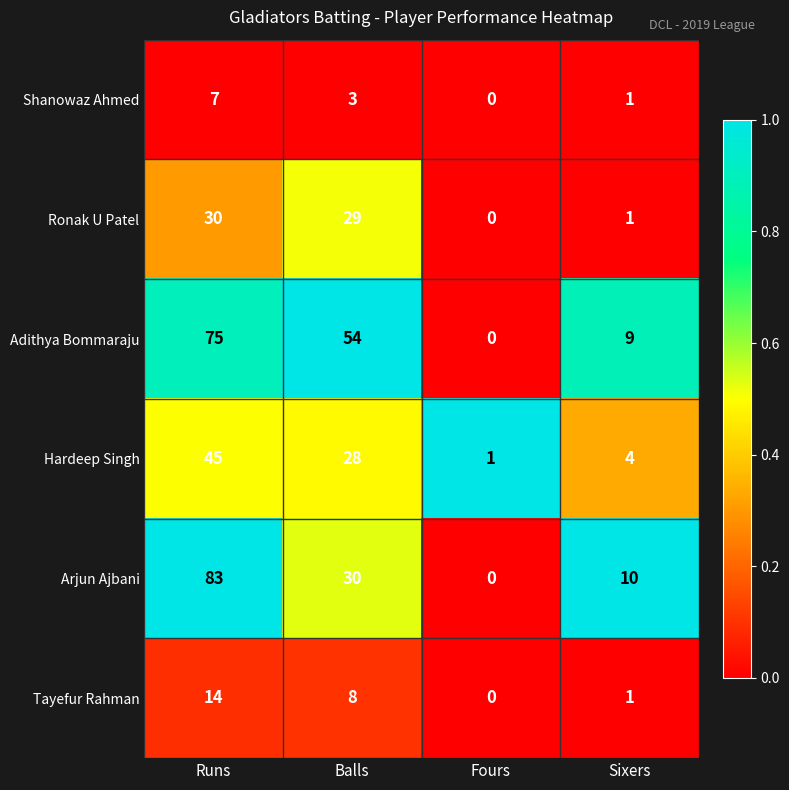

At which category is the sum across all series the highest?

Runs